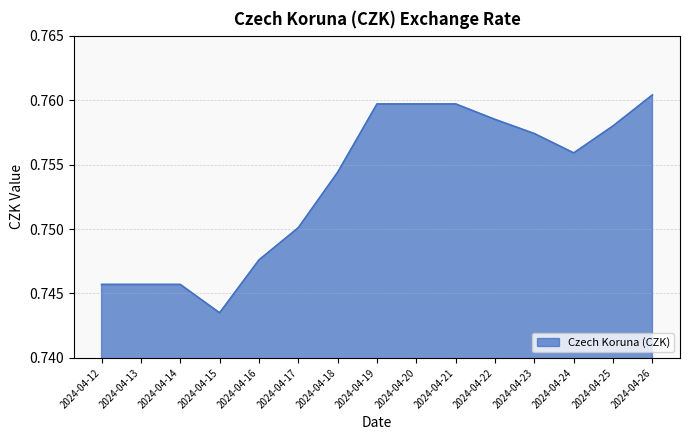

At which category does the chart reach its minimum across all series?

2024-04-15